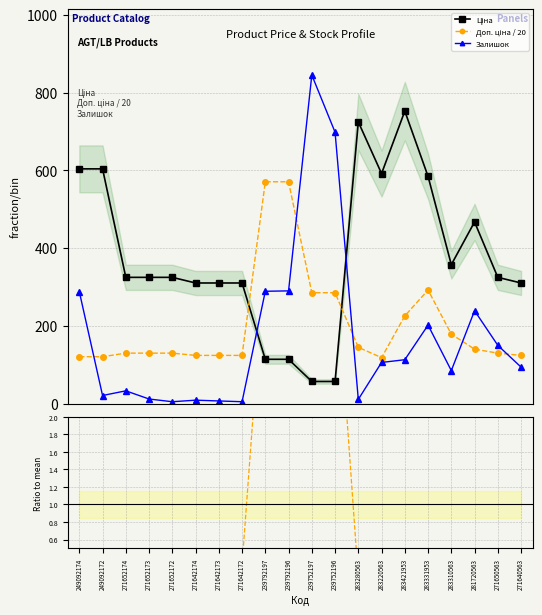

What is the maximum value for Залишок?

845.0